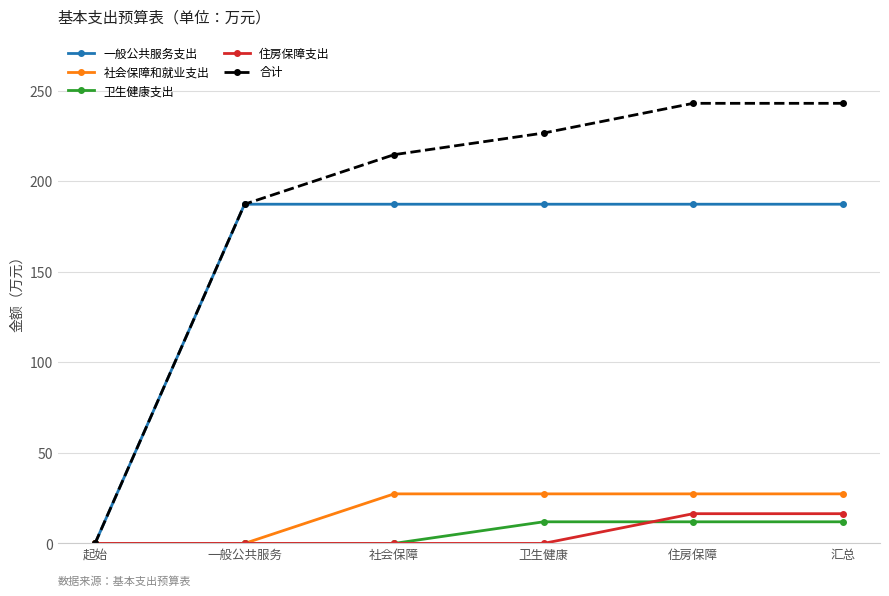

What is the label of the 6th point from the right?

起始